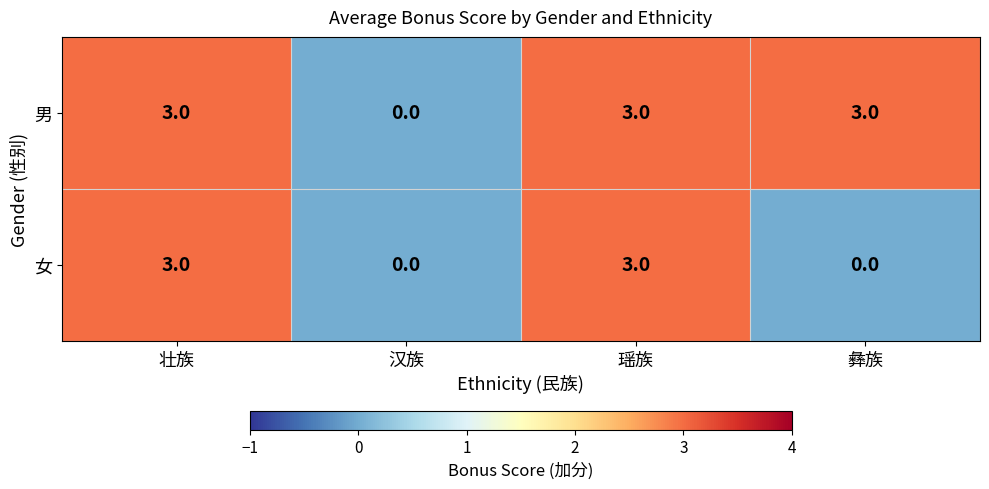

What is the highest value of the 男 series?

3